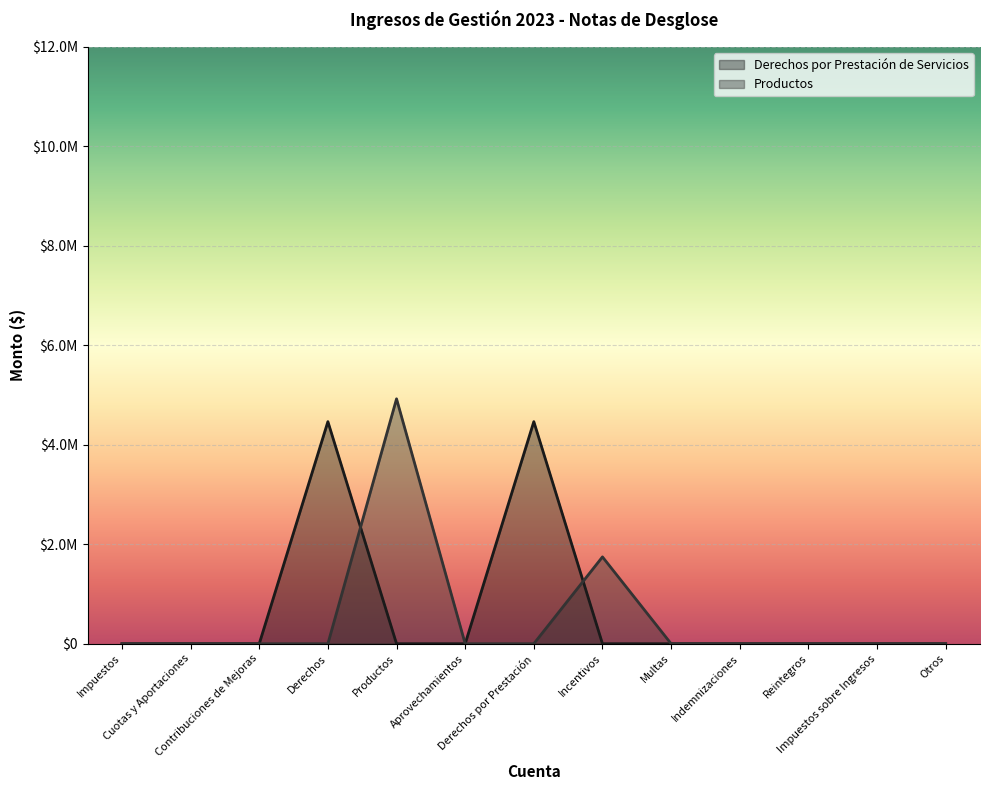

How many positive values does the Derechos por Prestación de Servicios series have?

2